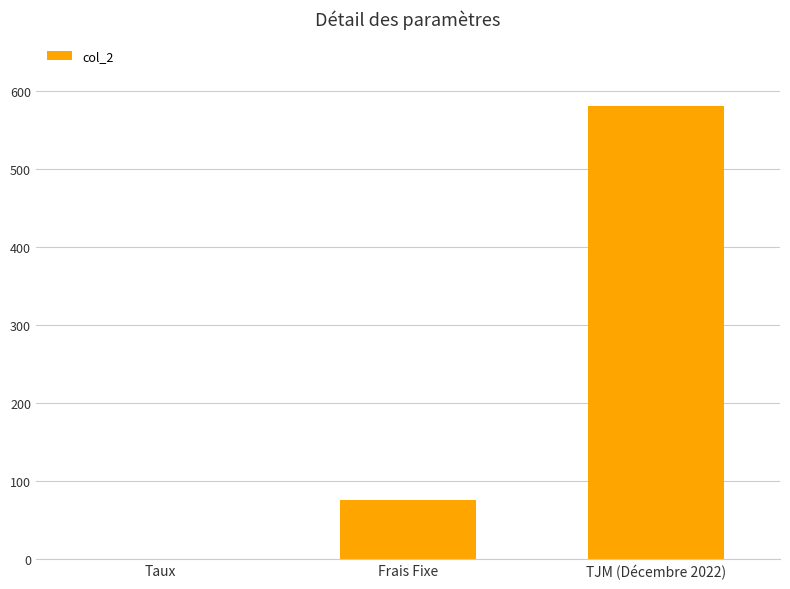

What is the sum of all values?

655.1